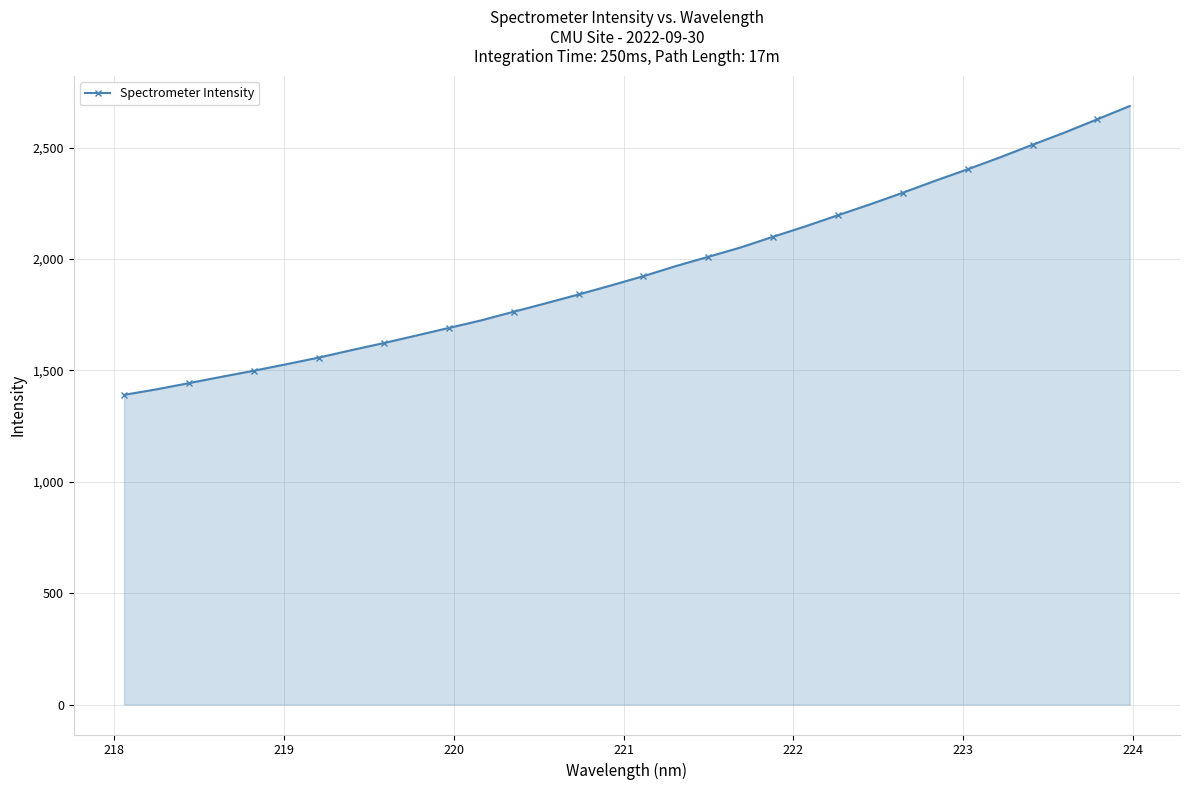

What is the minimum value shown in the chart?

1390.6